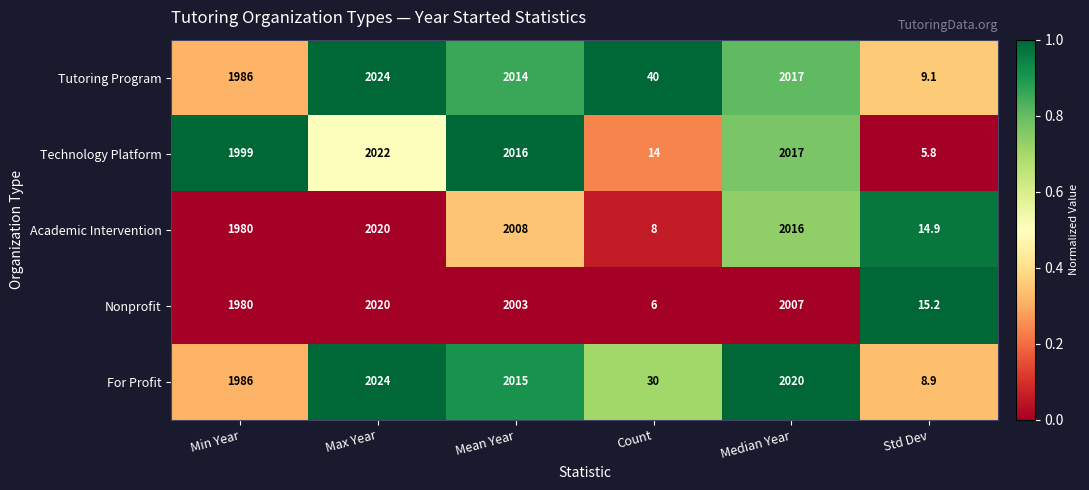

What is the approximate value of Tutoring Program at Count?

40.0